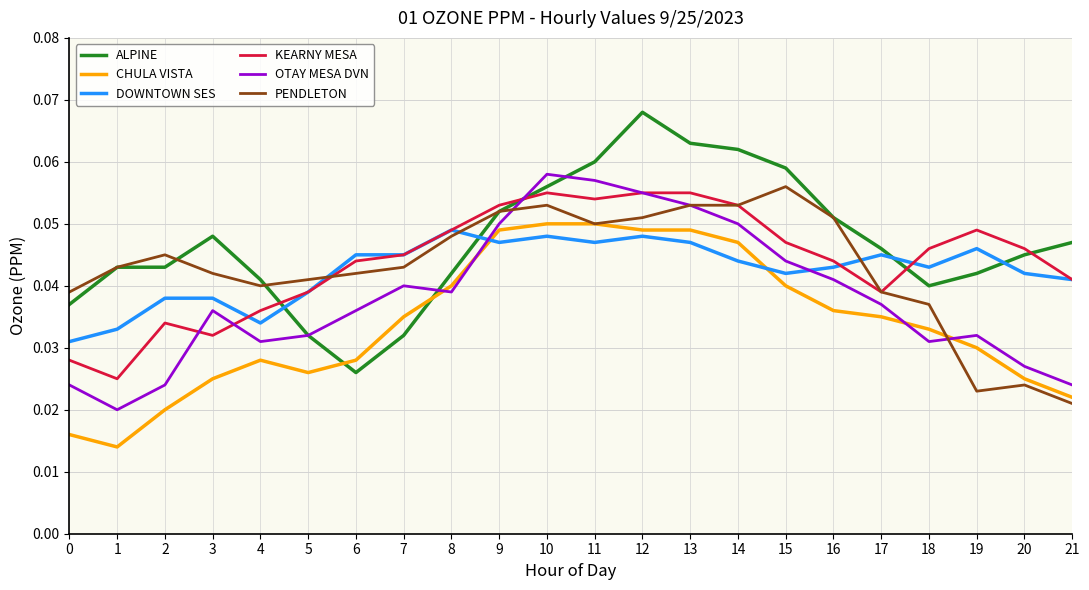

True or false: KEARNY MESA has a value of 0.1 at 17.

False